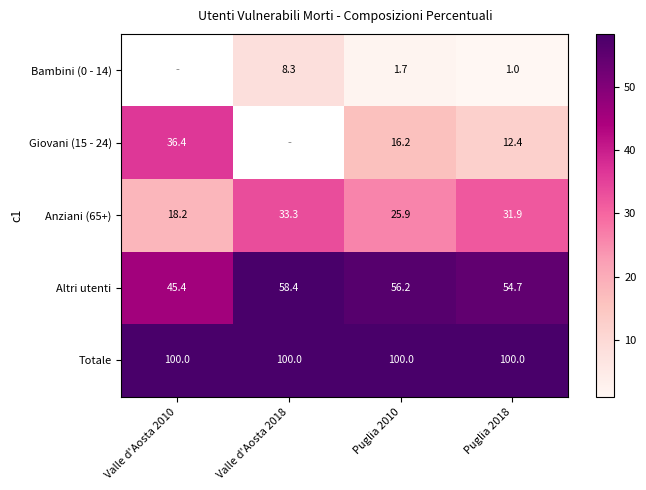

At which label is Anziani (65+) closest to 25?

Puglia 2010